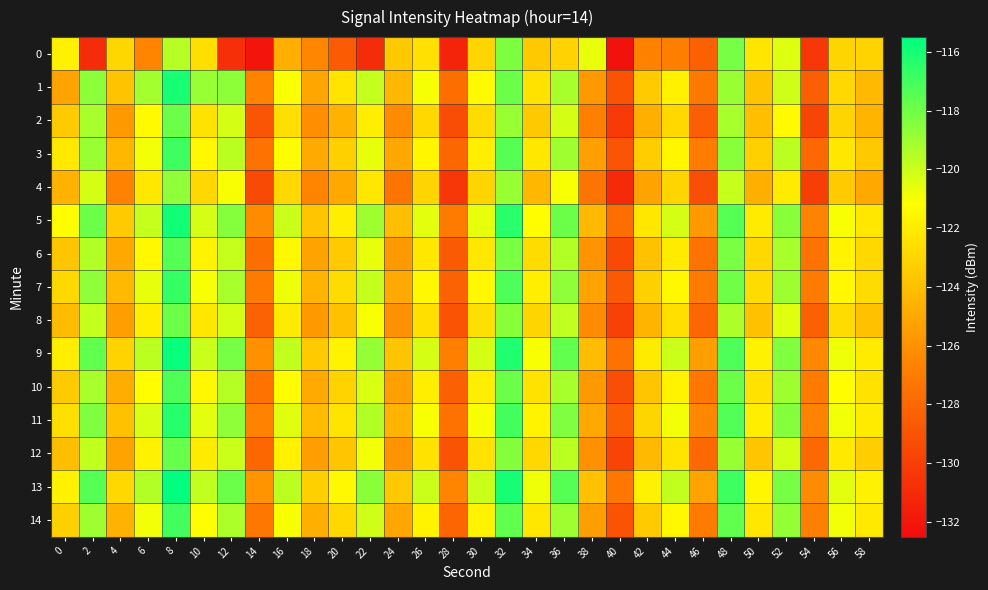

How many data points does each series have?

30